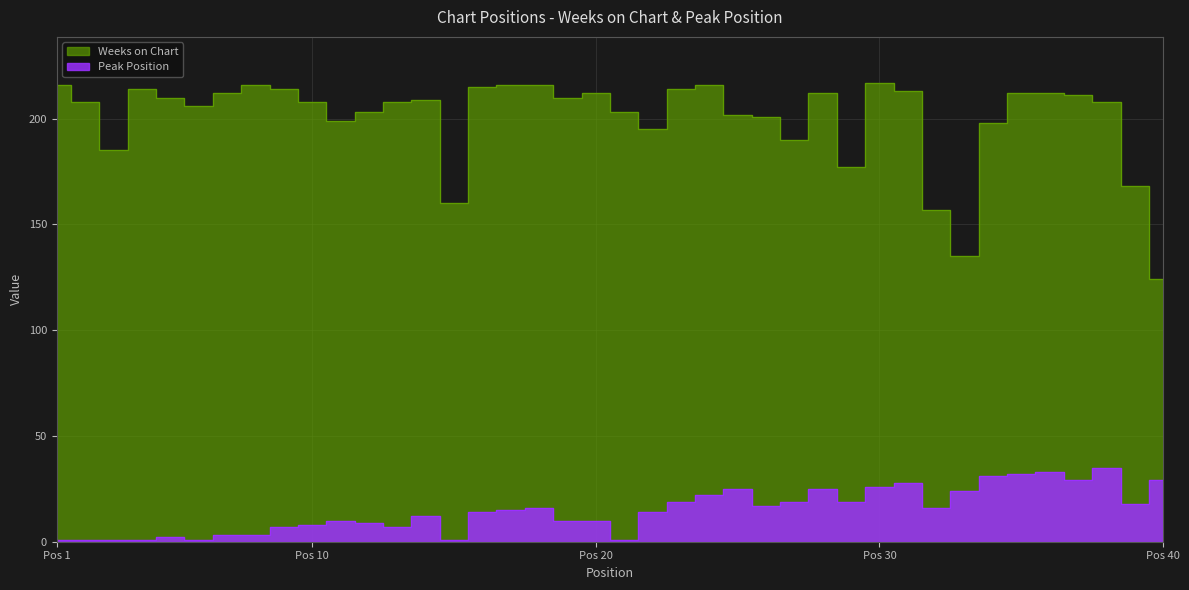

True or false: Weeks on Chart and Peak Position intersect in this chart.

False